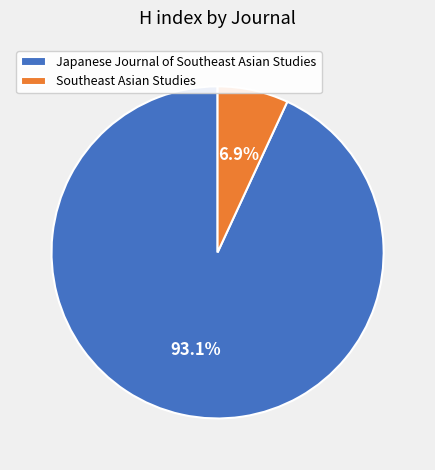

Which category accounts for the majority?

Japanese Journal of Southeast Asian Studies